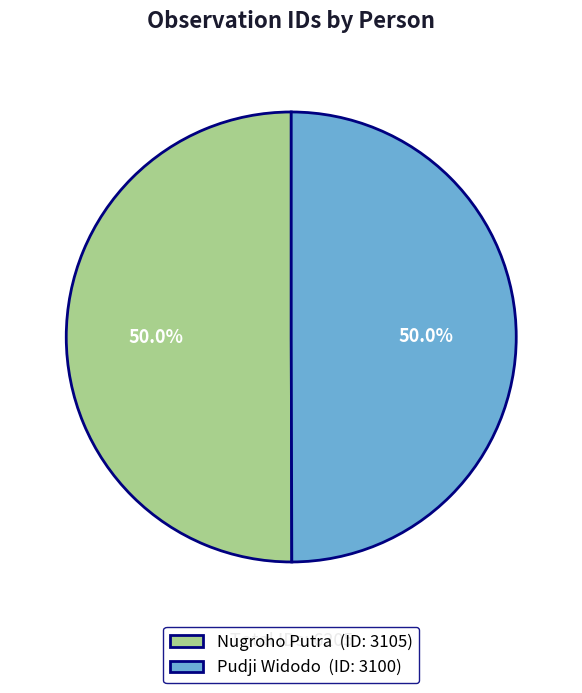

Combined, what portion of the pie is Pudji Widodo (ID: 3100) and Nugroho Putra (ID: 3105)?

100.0%